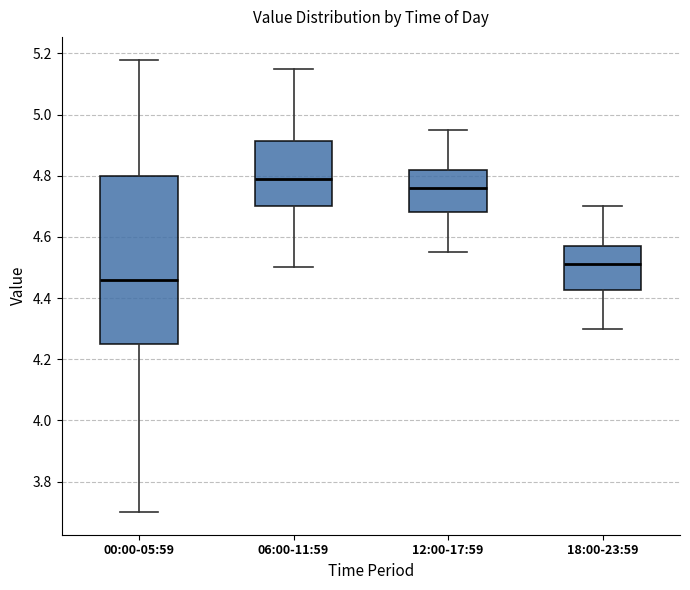

Which box's median line is the lowest?

00:00-05:59